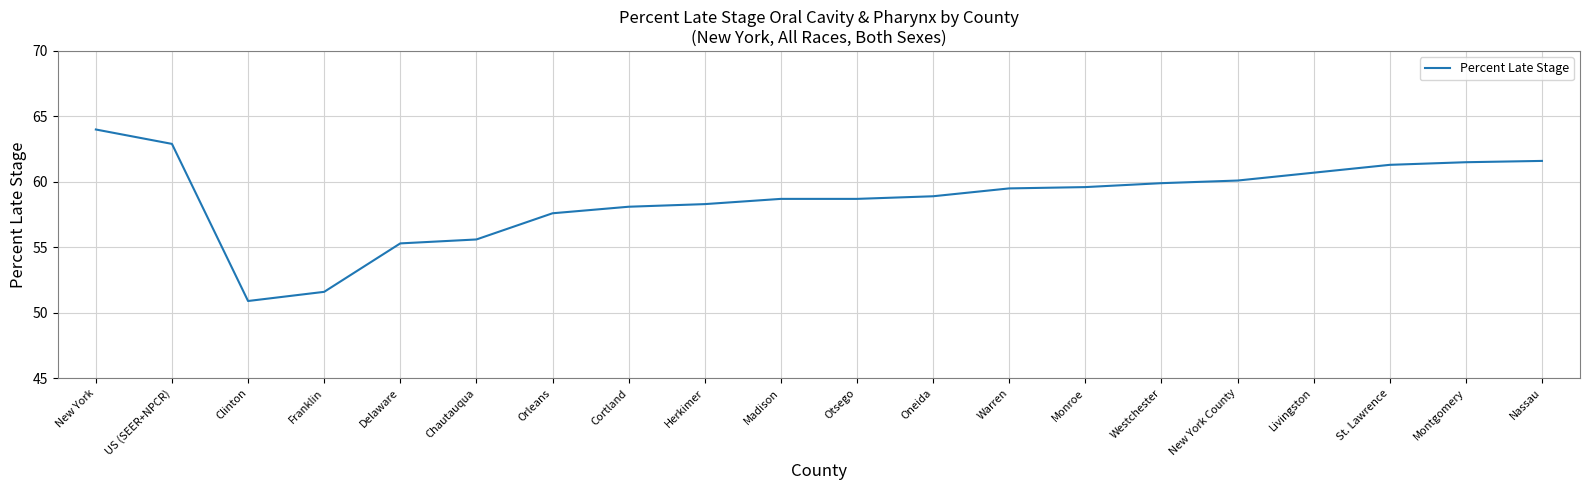

Is this an area chart (filled region under the line)?

No